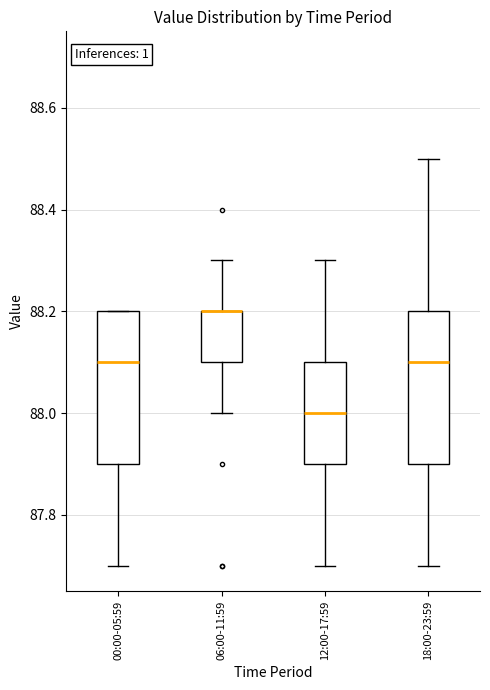

Reading left to right, transcribe this box plot: for each box, give where its median line is, the range the box spans, and where its two whiskers end, as read against the y-axis. The values are not printed on the chart, so give them approximately, as read against the axis.

00:00-05:59: median 88.1, box 87.9 to 88.2, whiskers 87.7 to 88.2
06:00-11:59: median 88.2 (drawn on the box's upper edge), box 88.1 to 88.2, whiskers 88.0 to 88.3
12:00-17:59: median 88.0, box 87.9 to 88.1, whiskers 87.7 to 88.3
18:00-23:59: median 88.1, box 87.9 to 88.2, whiskers 87.7 to 88.5